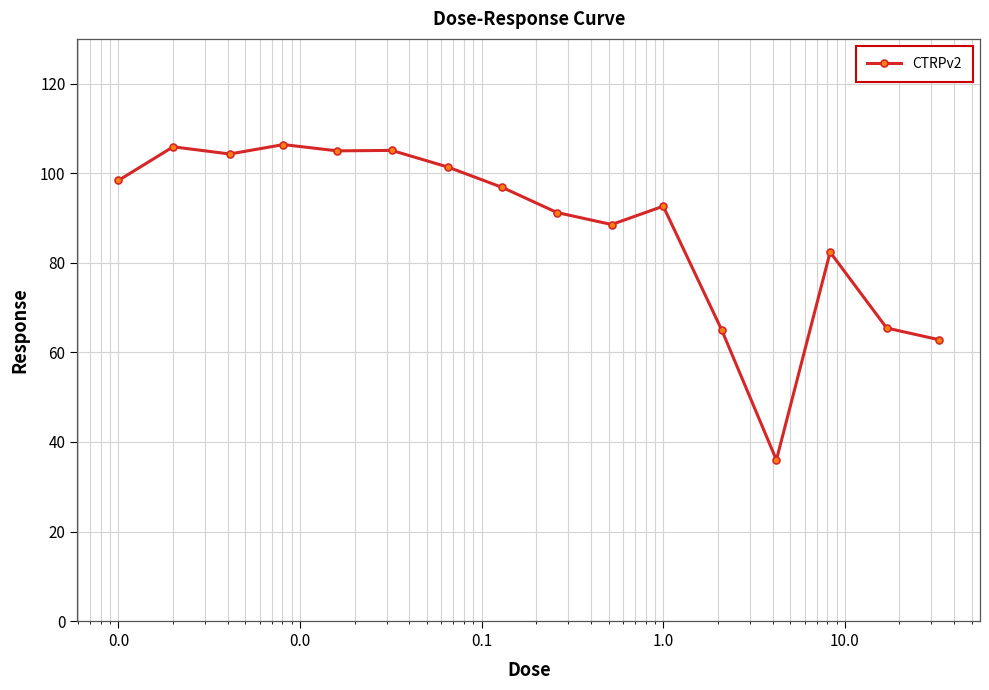

What is the average value?

88.0